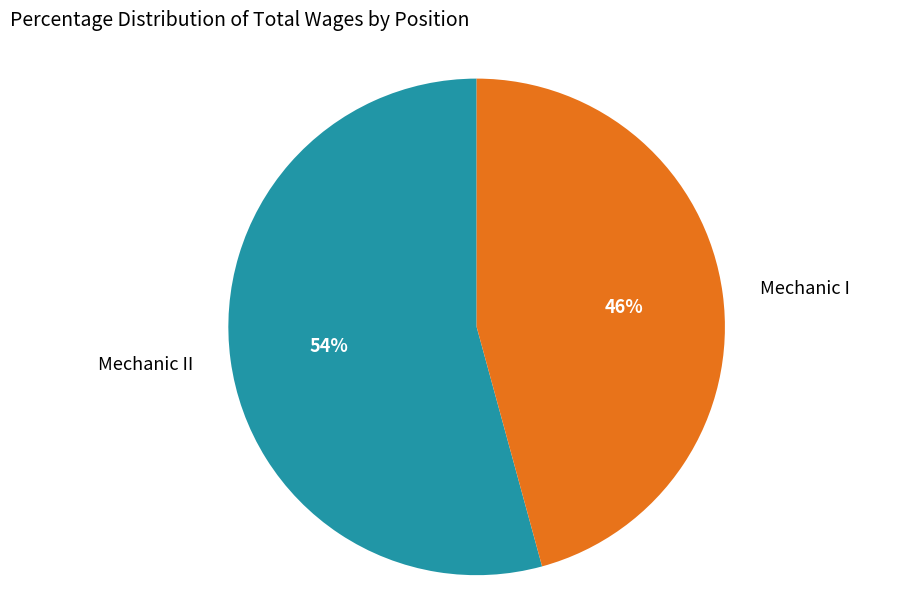

To the nearest percent, what is the difference between the largest and smallest slice percentages?

8%